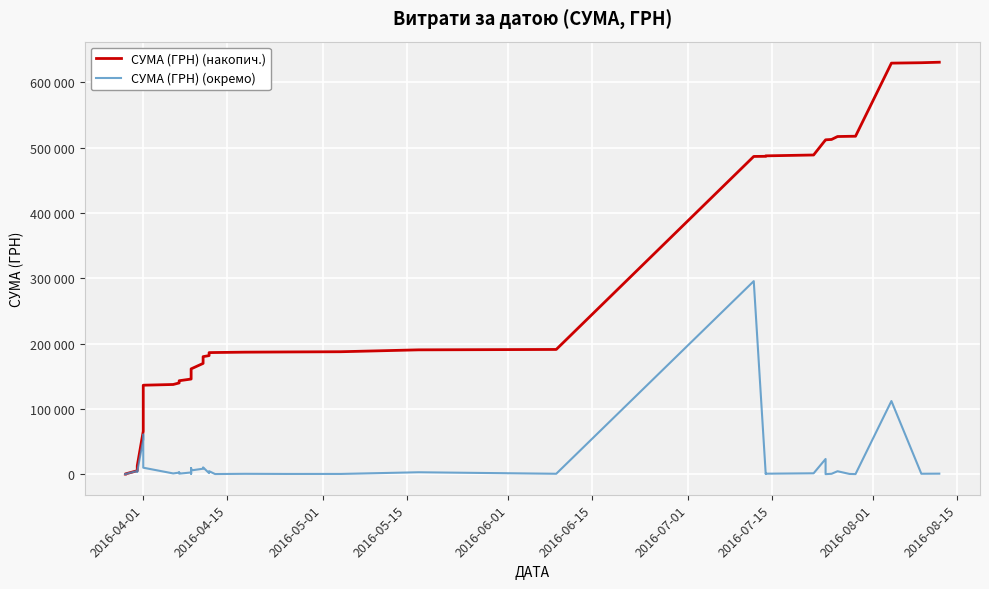

What is the minimum value for СУМА (ГРН) (накопич.)?

97.8